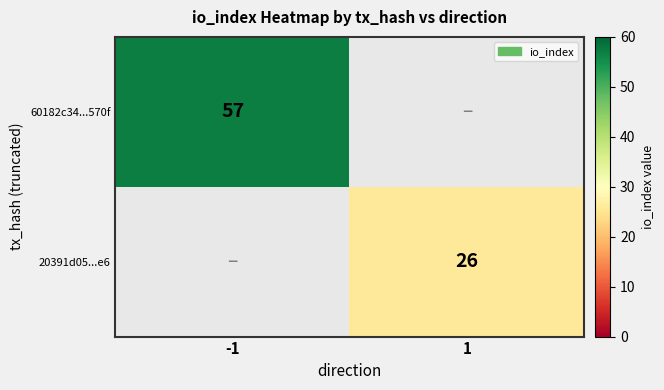

Is it true that 60182c34...570f equals 80 at -1?

False